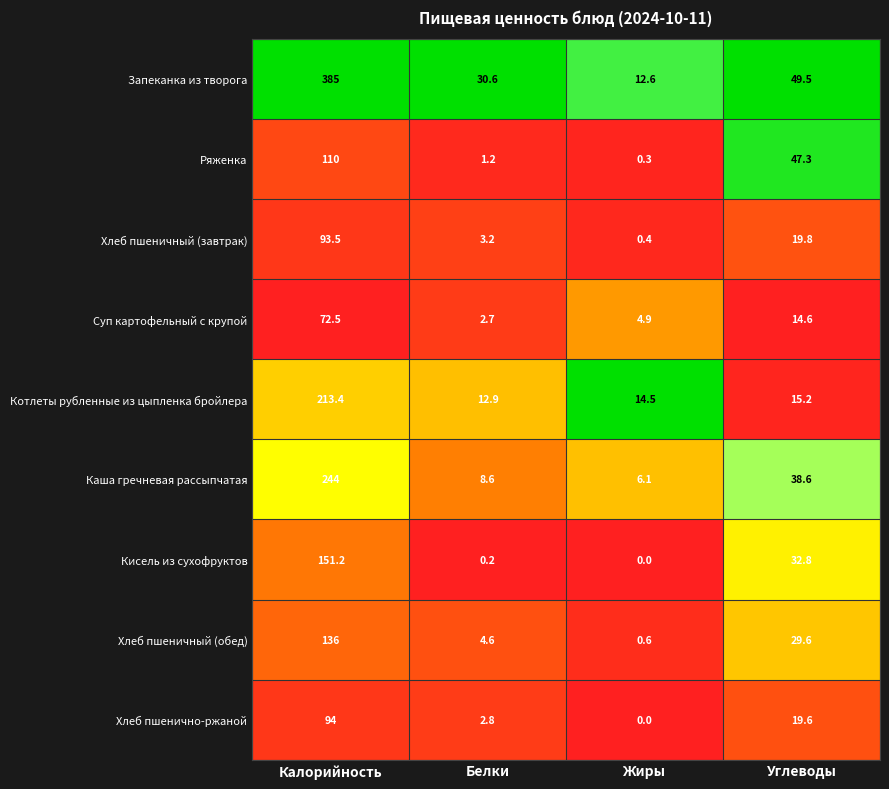

Rank the series at Углеводы from lowest to highest value.

Суп картофельный с крупой, Котлеты рубленные из цыпленка бройлера, Хлеб пшенично-ржаной, Хлеб пшеничный (завтрак), Хлеб пшеничный (обед), Кисель из сухофруктов, Каша гречневая рассыпчатая, Ряженка, Запеканка из творога